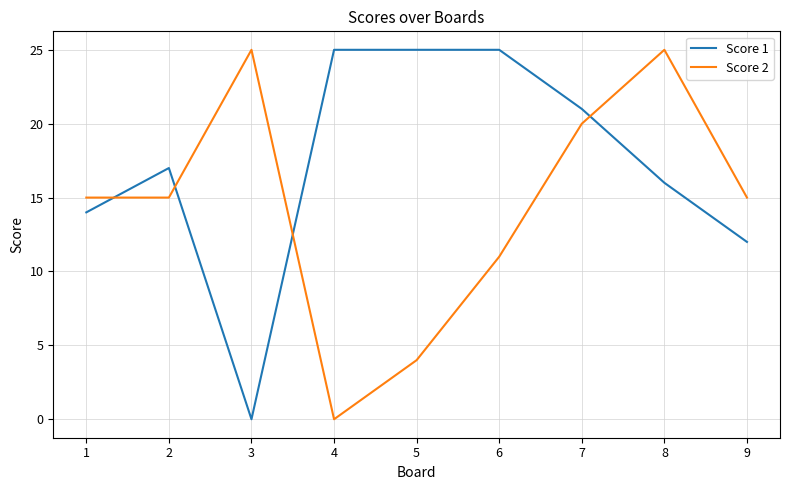

Which category has the lowest value in the Score 1 series?

3